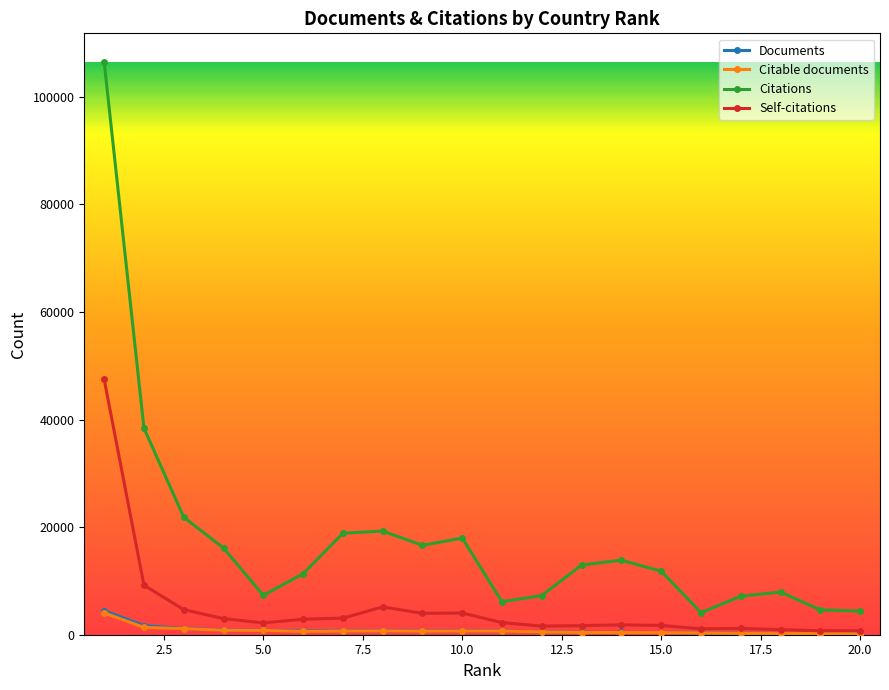

True or false: Citations and Self-citations cross at least once.

False